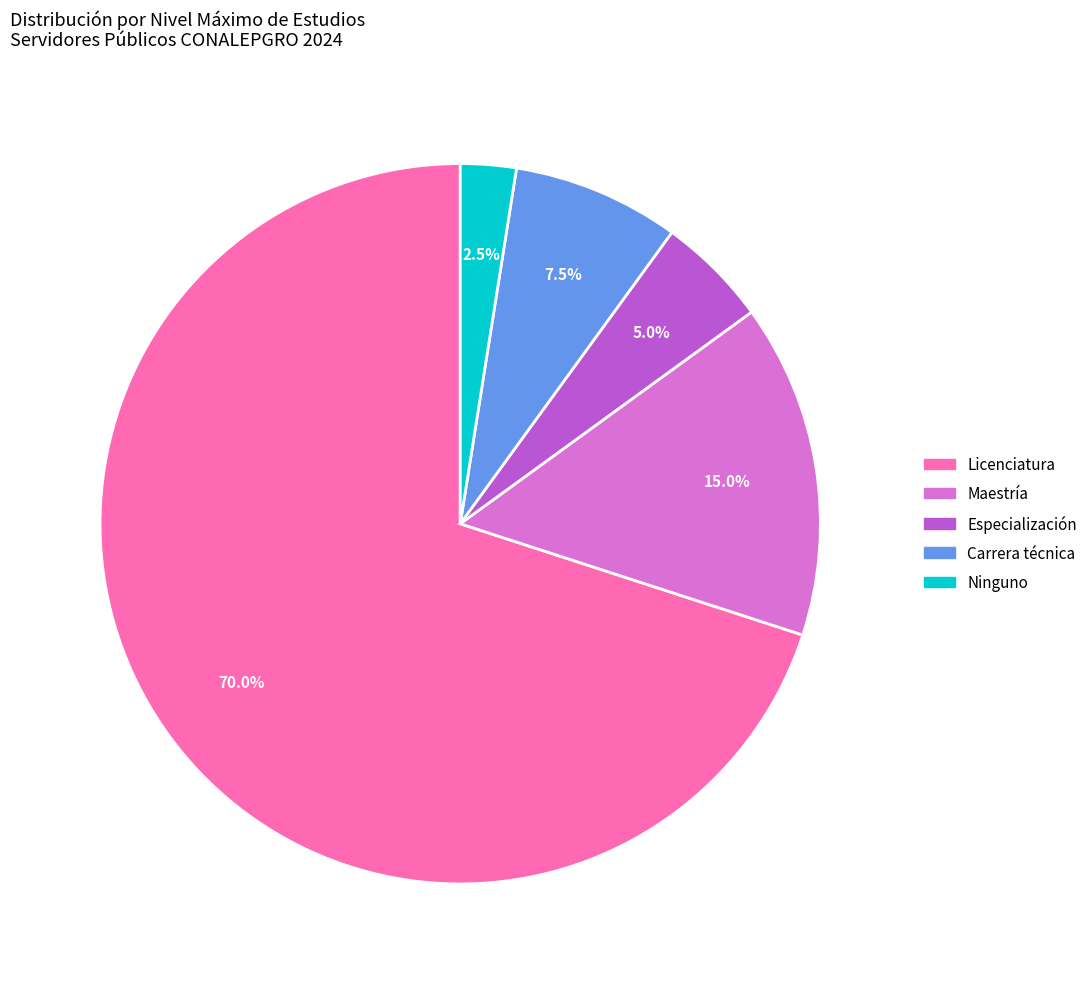

Is there any slice that represents more than half of the pie?

Yes